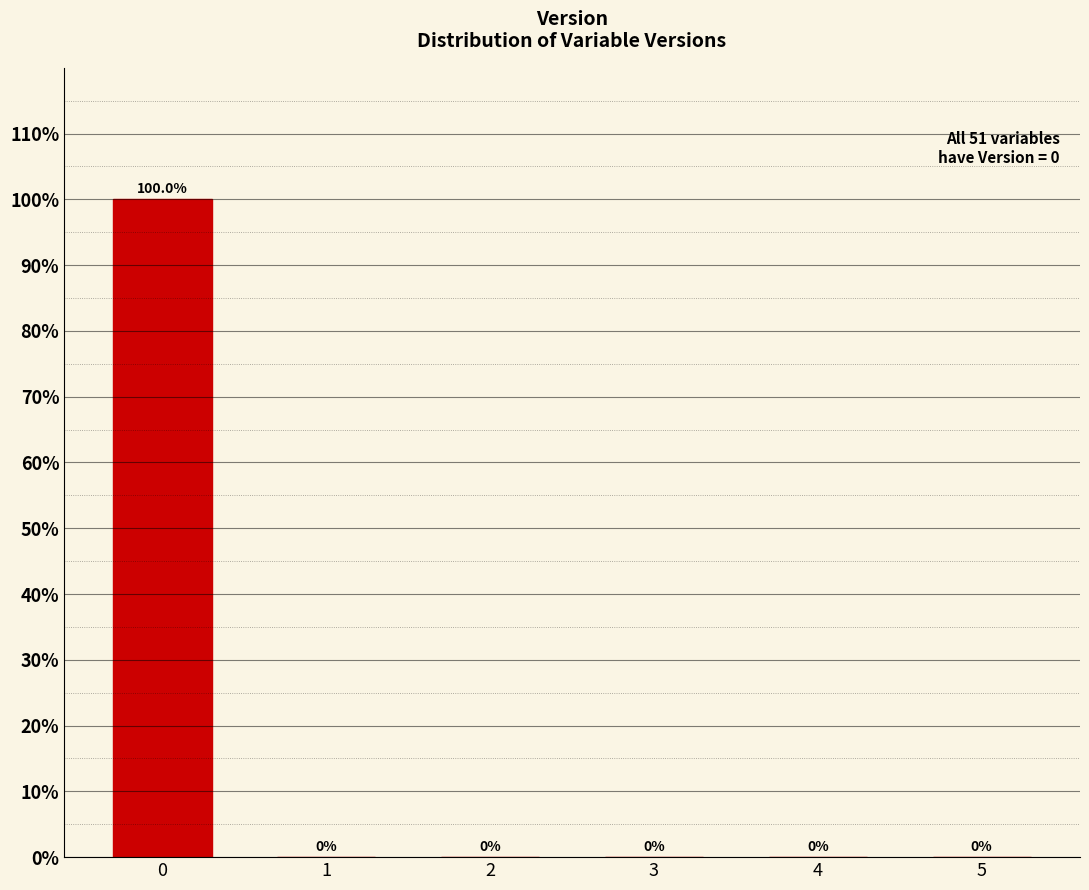

Reading left to right, what are all the values shown in this chart?

0=100	1=0	2=0	3=0	4=0	5=0